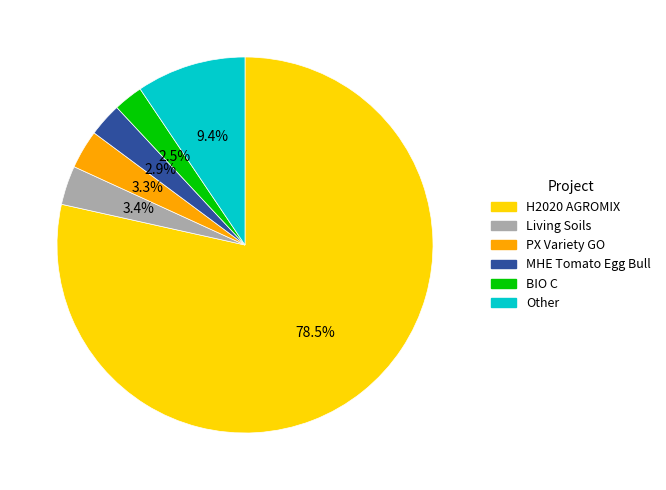

How many segments does this pie chart have?

6